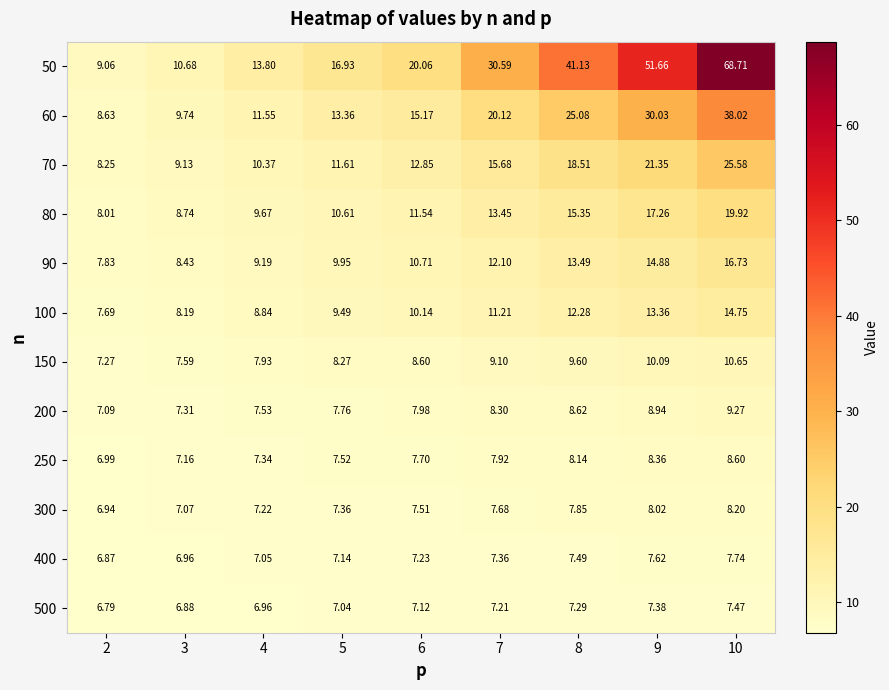

Is the value of 70 at 10 greater than the value of 150 at 7?

Yes